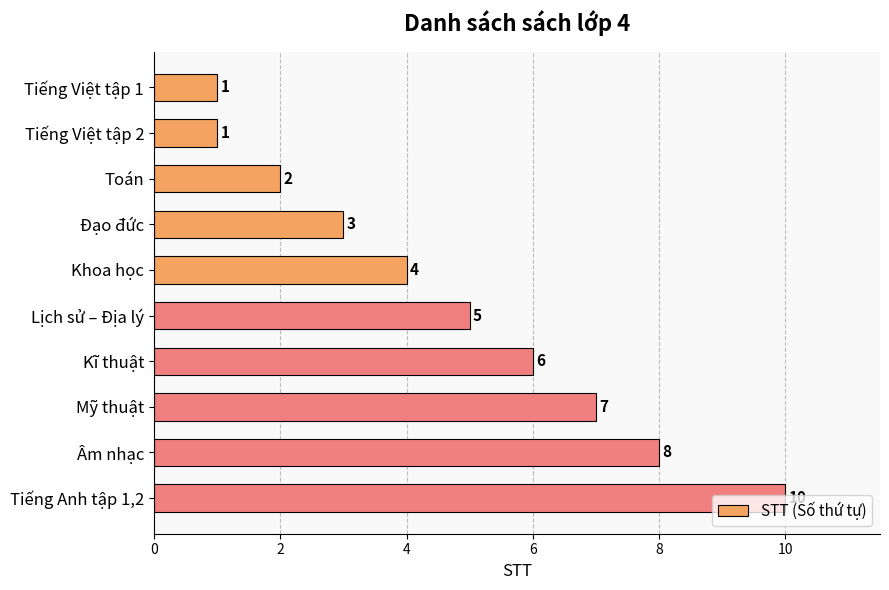

At which category does the chart reach its peak across all series?

Tiếng Anh tập 1,2